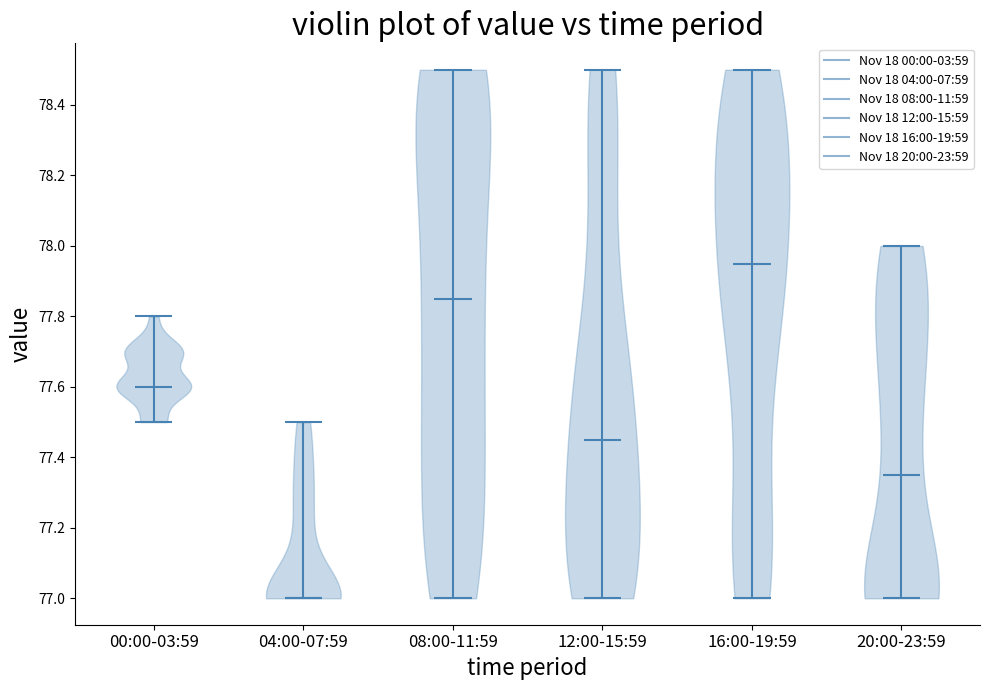

Which violin has the highest median line?

16:00-19:59